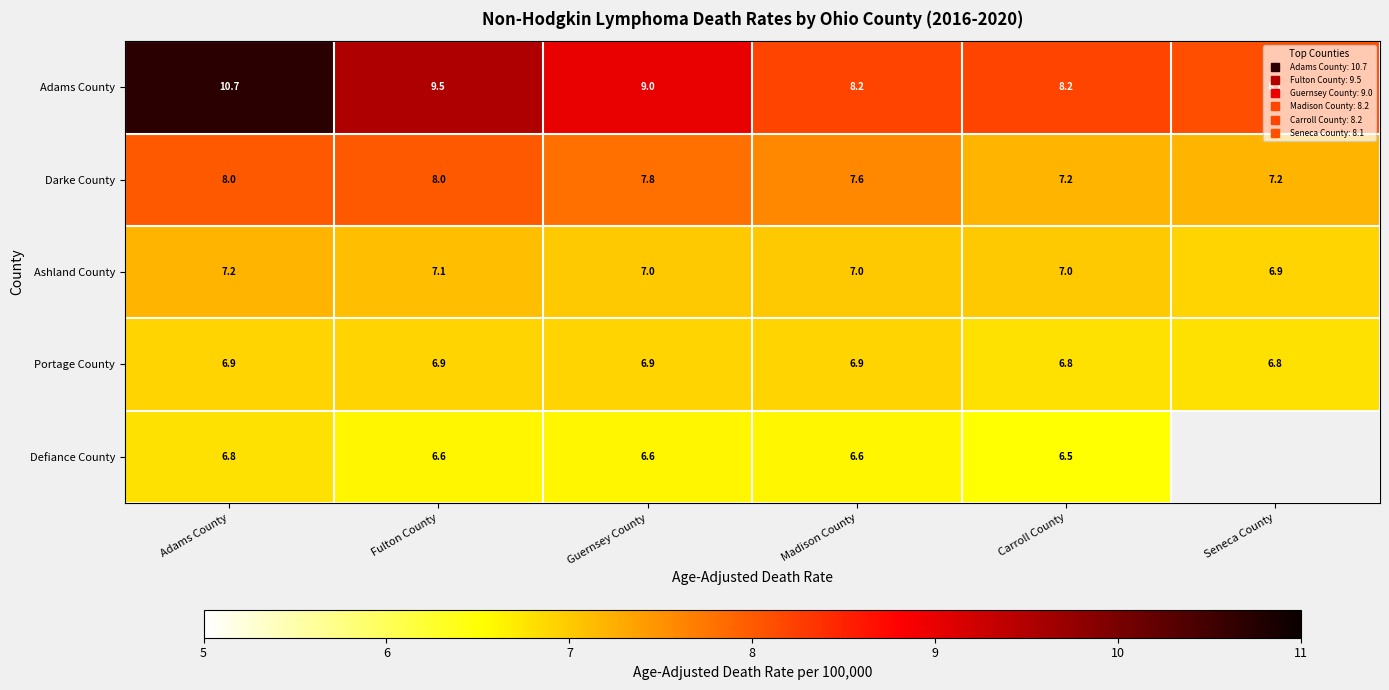

Where does the Ashland County series first go above 7?

Adams County